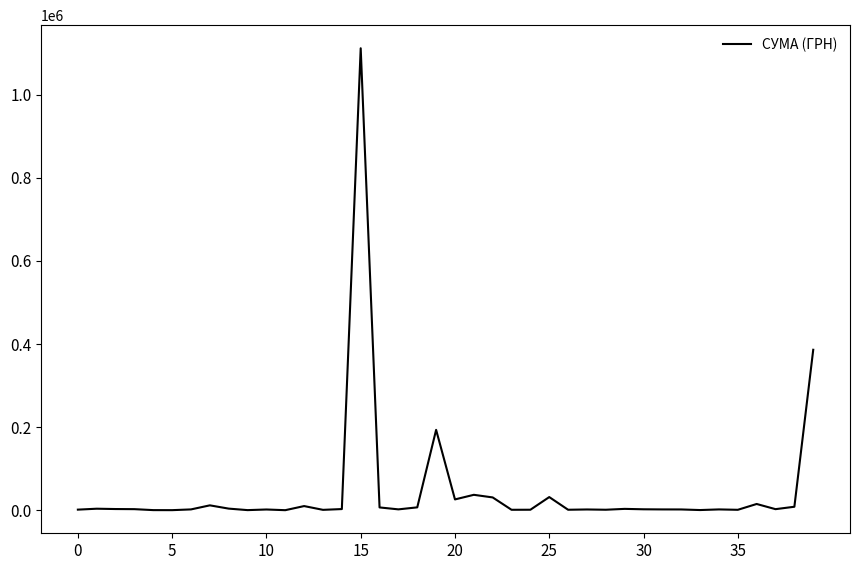

Does the chart display data point markers on the line(s)?

No